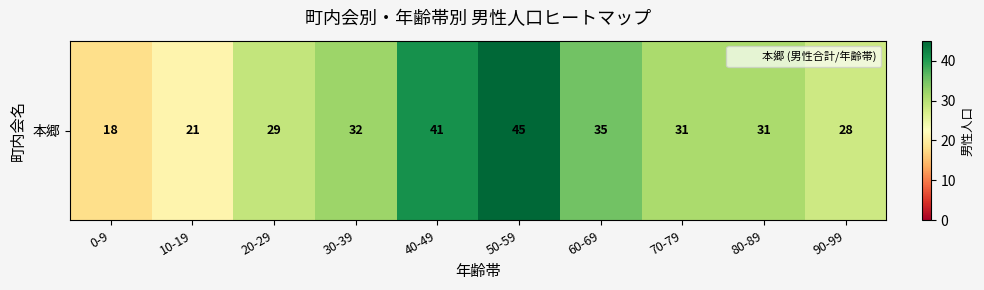

Reading left to right, extract all data points from this chart.

0-9=18	10-19=21	20-29=29	30-39=32	40-49=41	50-59=45	60-69=35	70-79=31	80-89=31	90-99=28